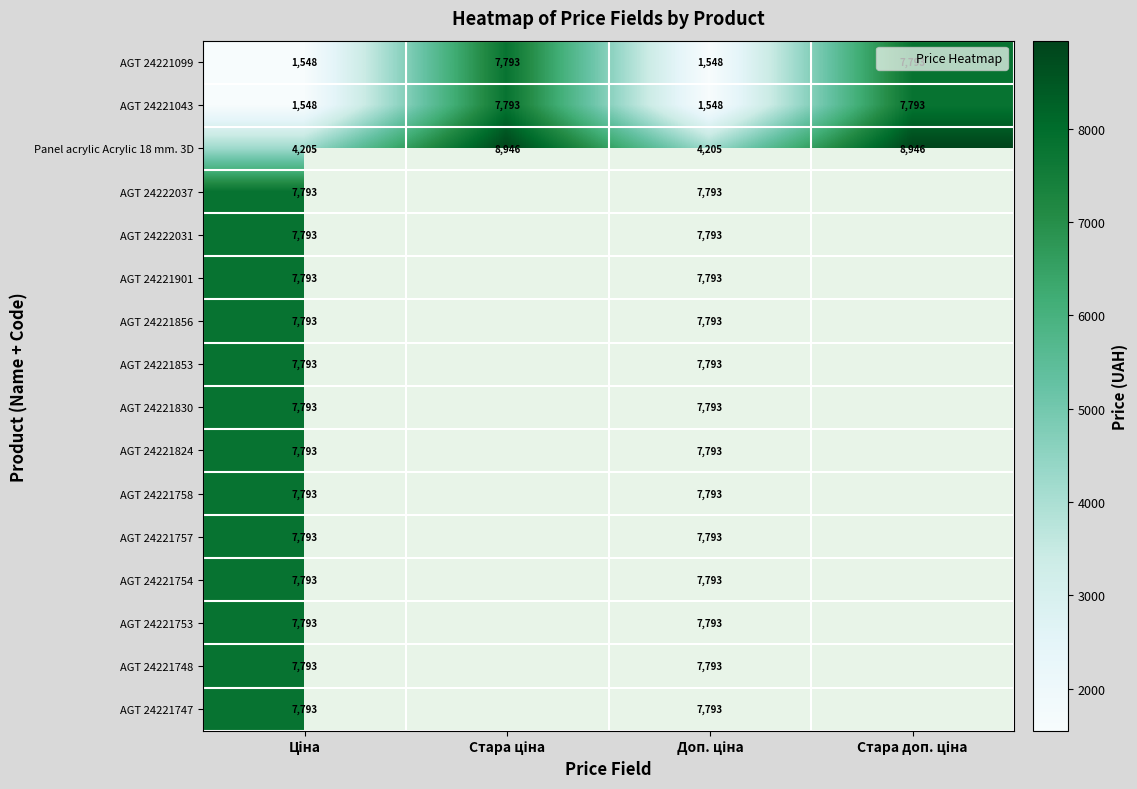

Which category has the highest value across all series?

Стара ціна